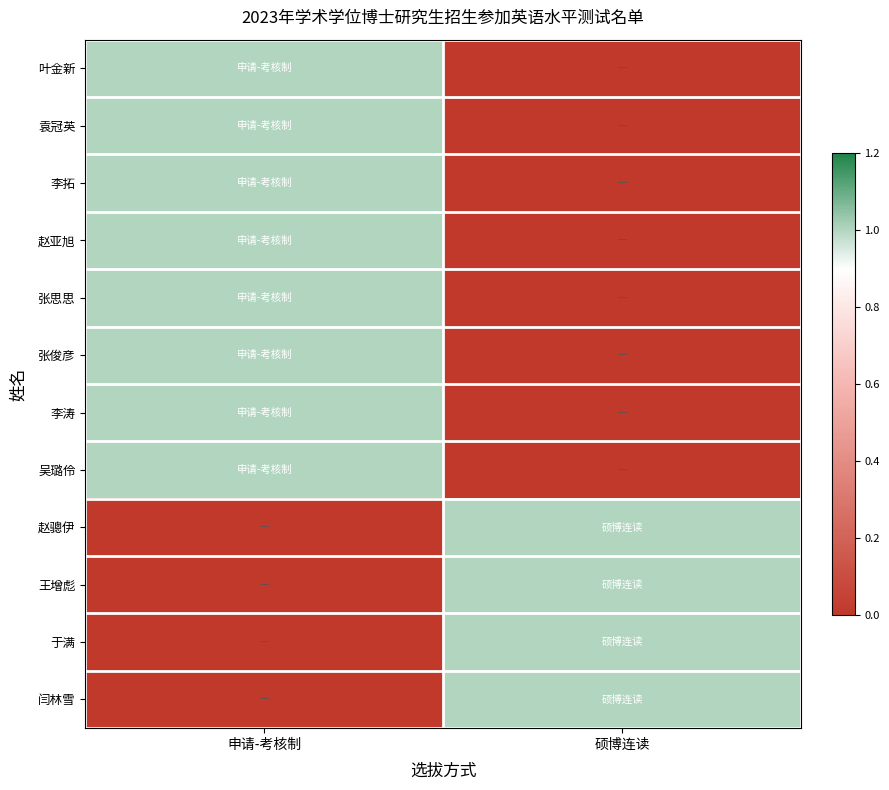

At how many categories does at least one series exceed 0?

2